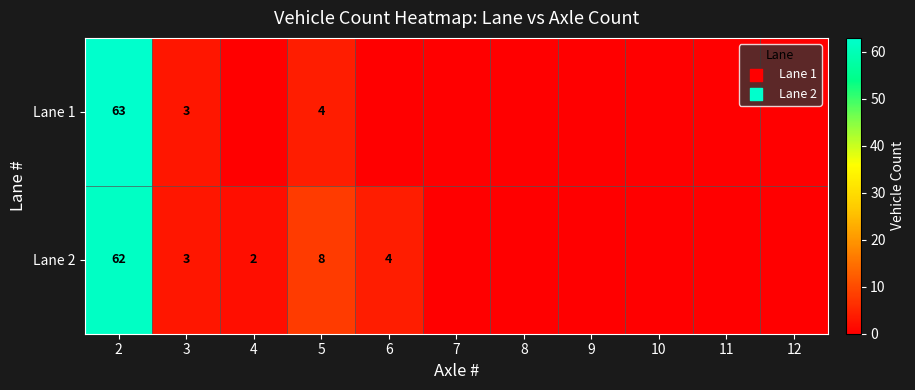

Between 10 and 8, which is larger?

10